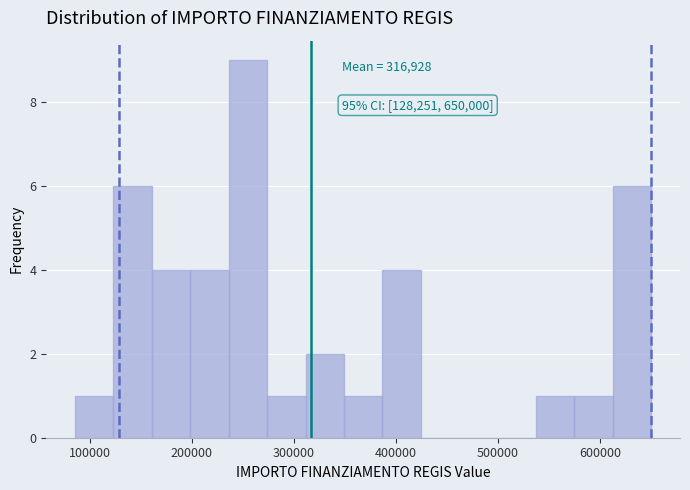

Around what value on the x-axis is the tallest bar? Give the approximate position of its centre, as read against the axis.

250000